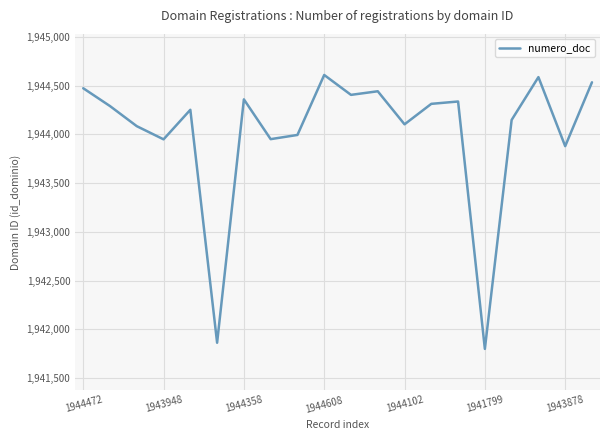

What is the smallest value displayed?

1941799